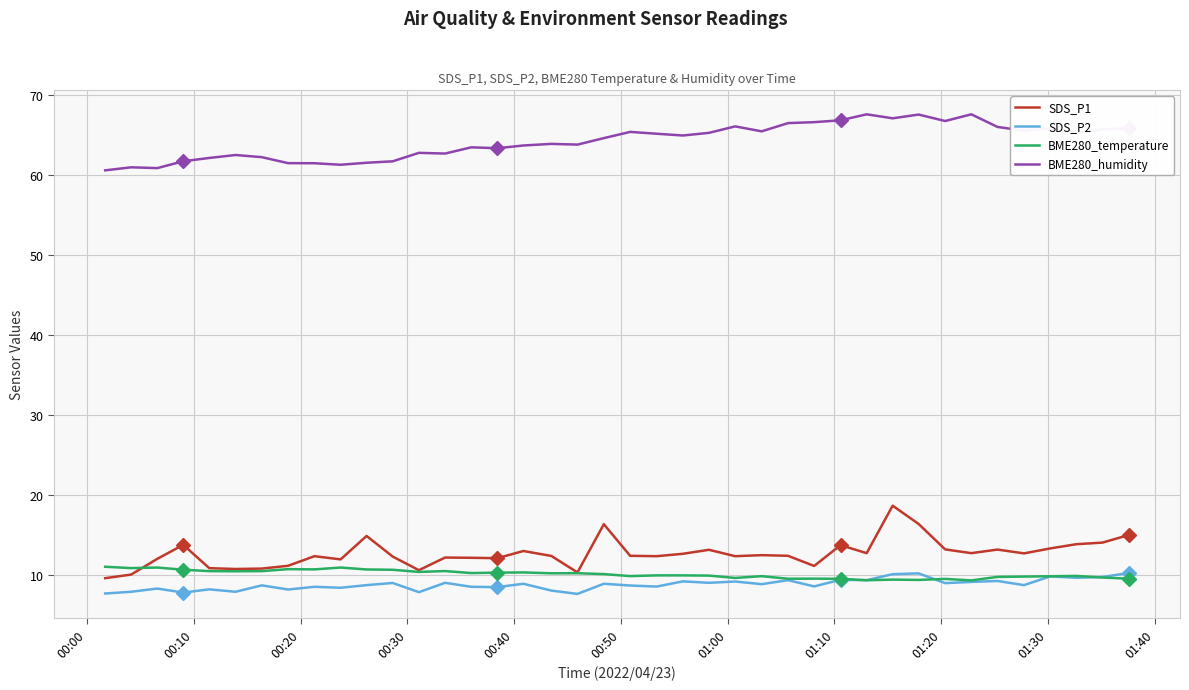

Which series has the largest total across all categories?

BME280_humidity